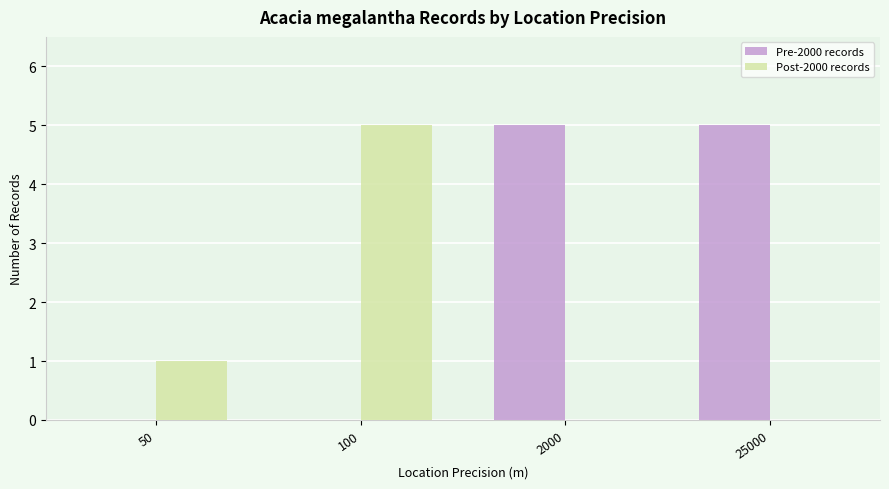

How many groups of bars are there?

4